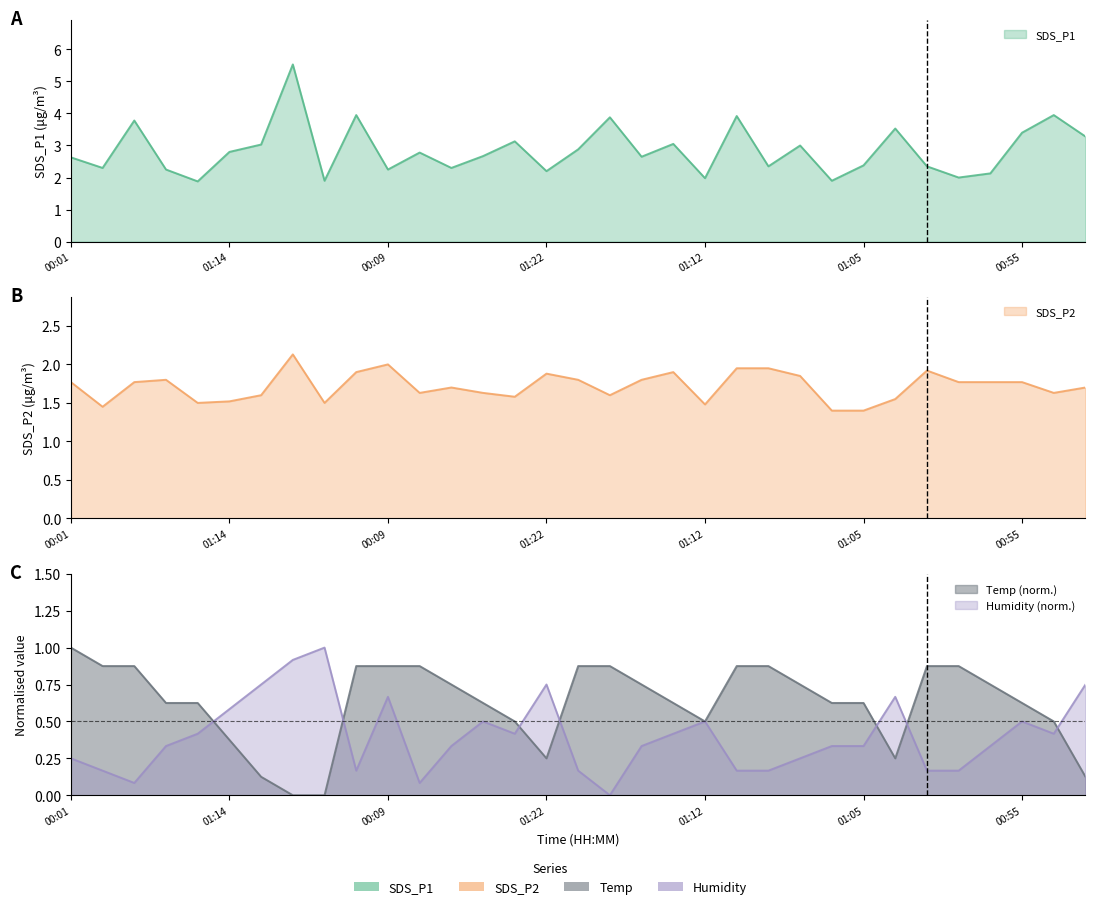

What is the sum of the Humidity values at 00:28 and 00:06?

0.2